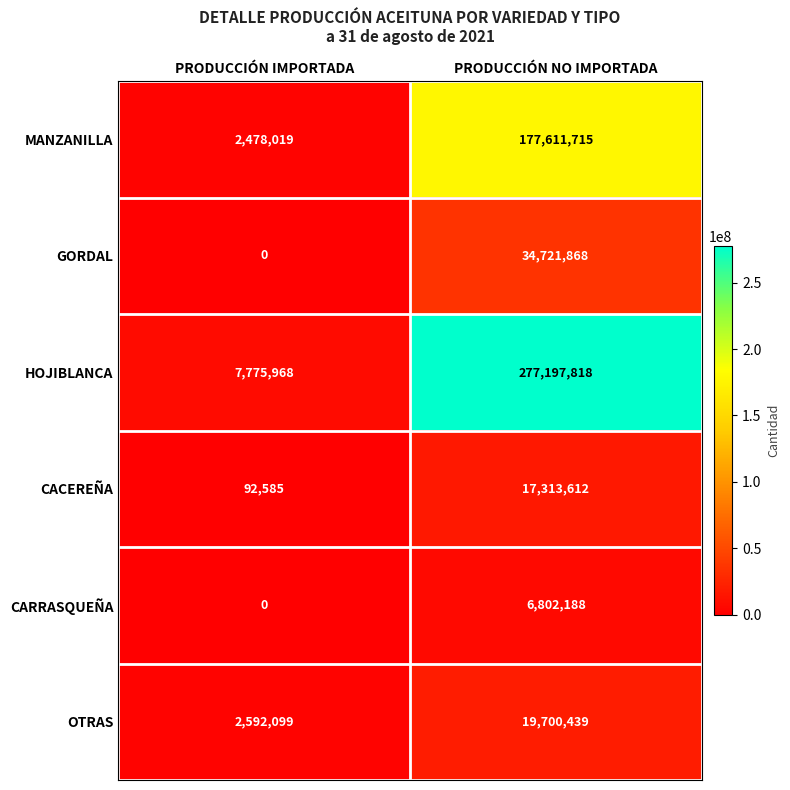

Rank the categories by GORDAL value from highest to lowest.

PRODUCCIÓN NO IMPORTADA, PRODUCCIÓN IMPORTADA